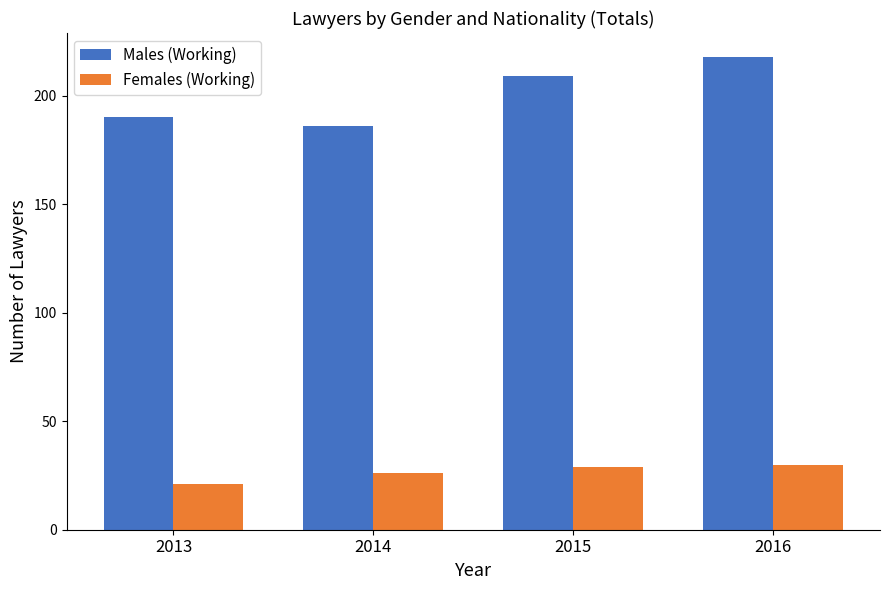

At which category is the sum across all series the highest?

2016